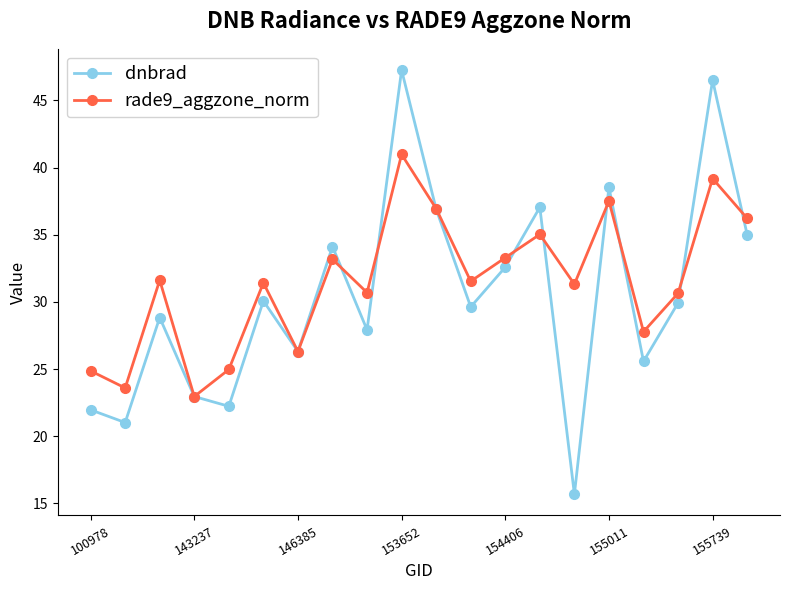

True or false: dnbrad has more than 1 points higher than both neighbors.

True